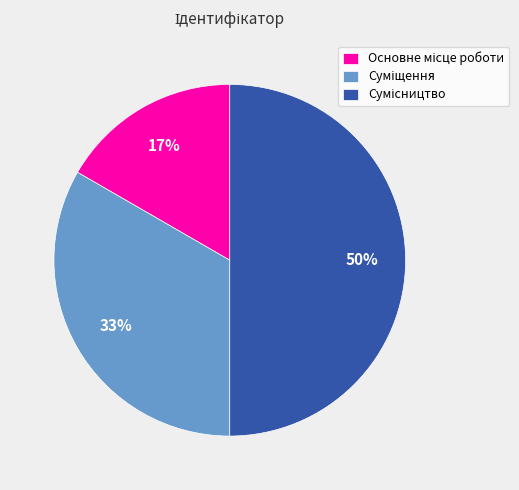

To the nearest percent, what is the average slice percentage?

33%